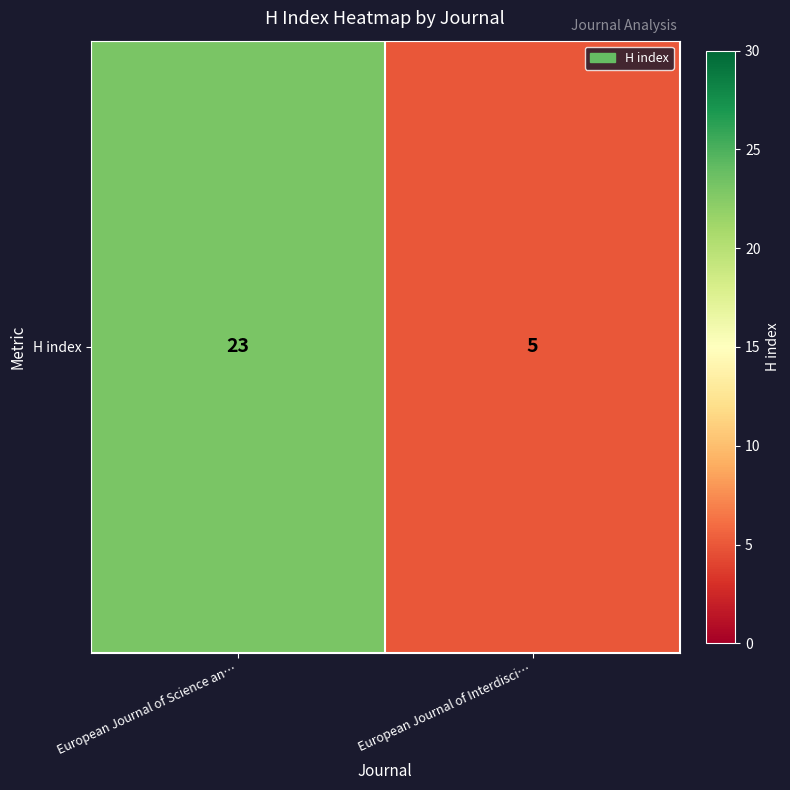

What is the smallest value displayed?

5